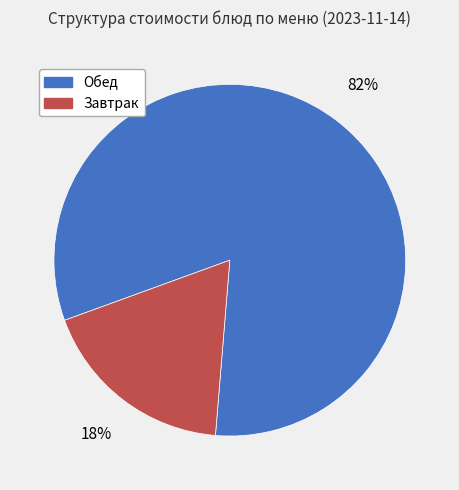

True or false: Завтрак accounts for 27% of the total.

False